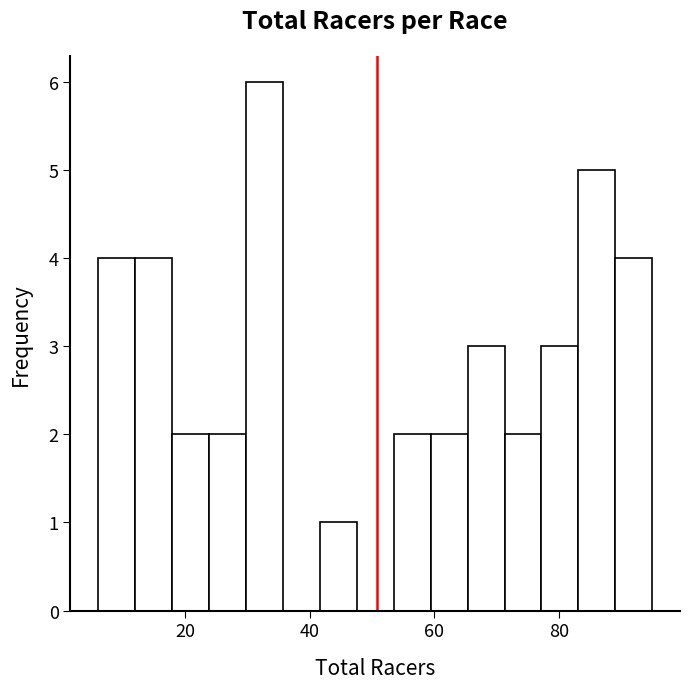

Read against the x-axis, roughly where is the centre of the tallest bar?

32